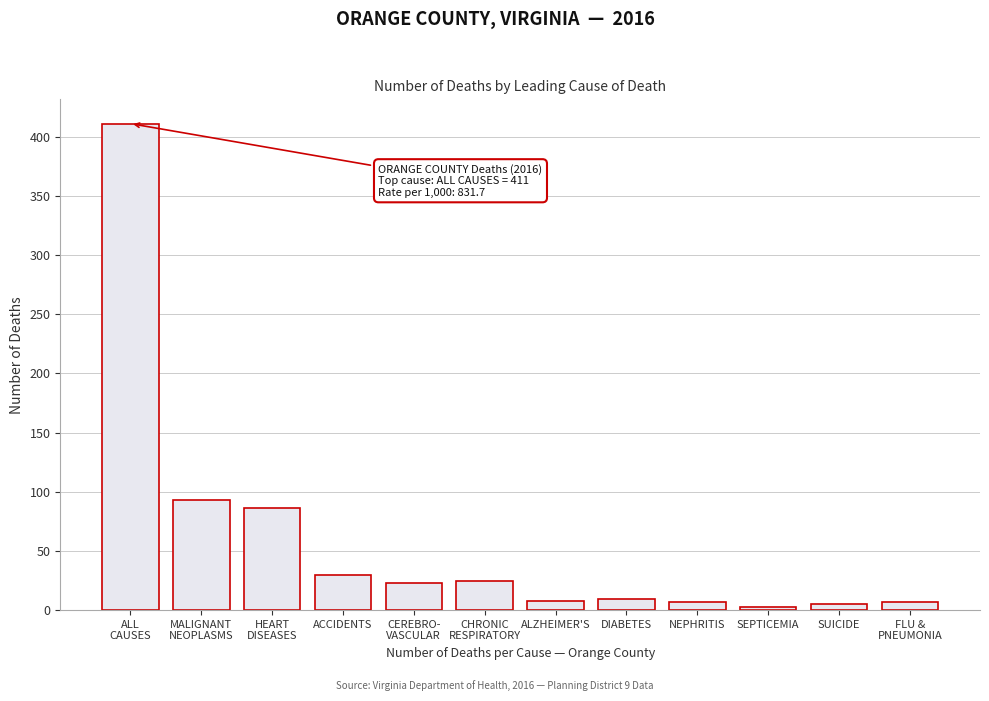

What is the difference between the second highest and second lowest values?

88